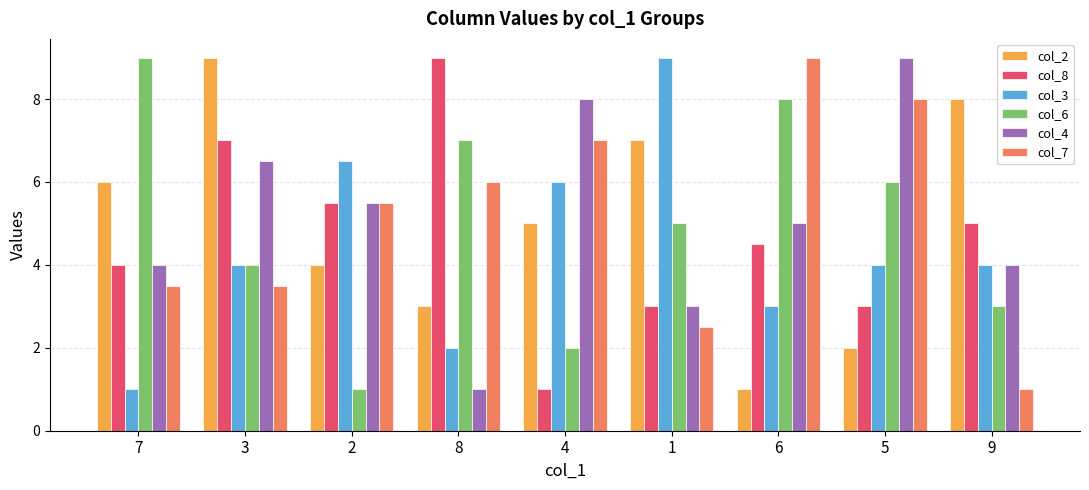

Where does the col_6 series first go above 5?

7